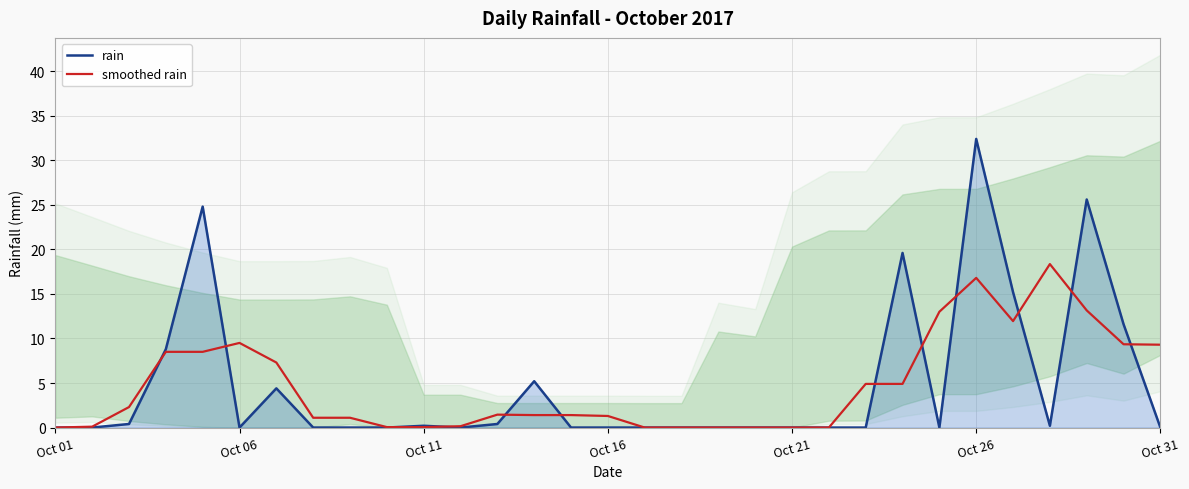

The rain series shows 0.0 at Oct 16. True or false?

True